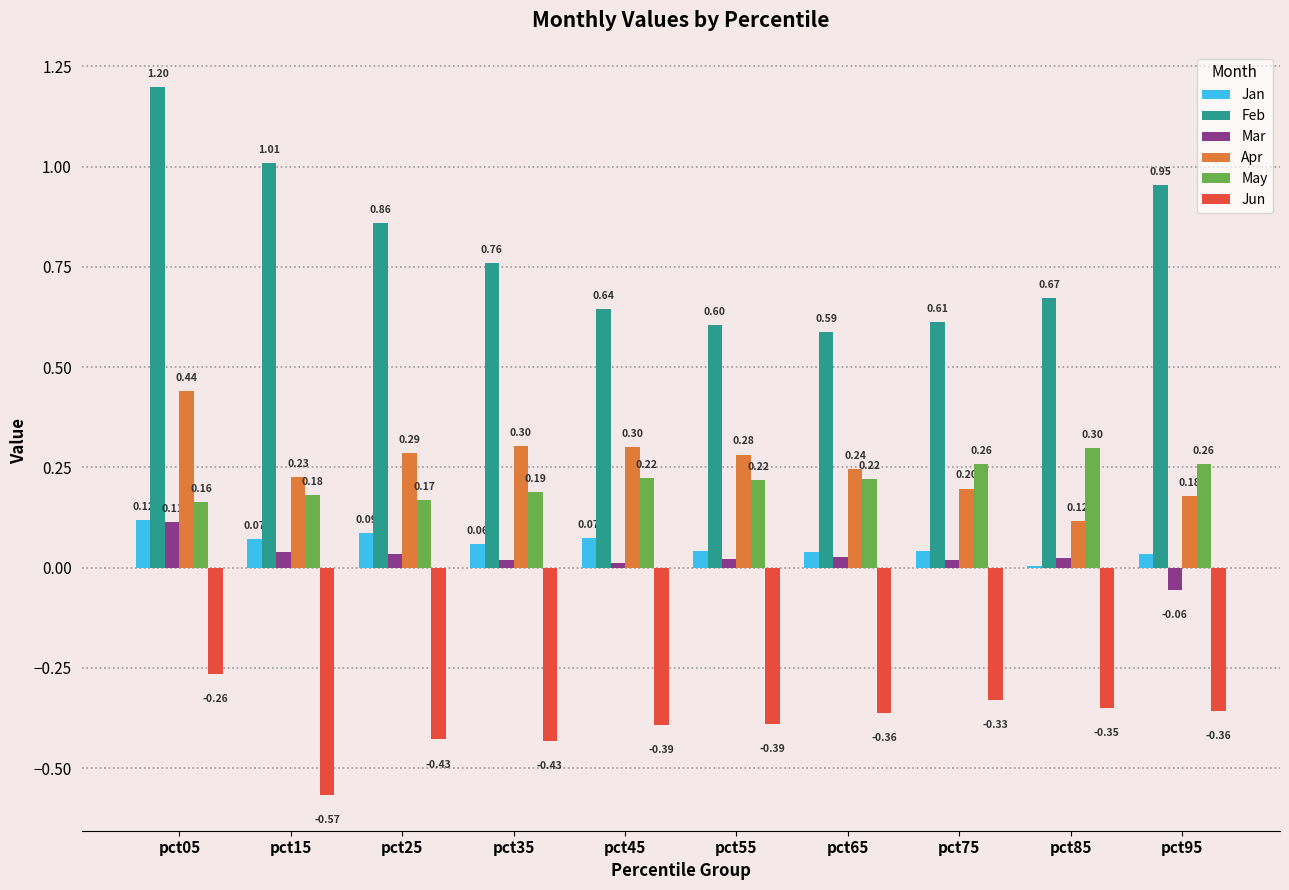

What is the sum of the Feb values at pct85 and pct05?

1.9